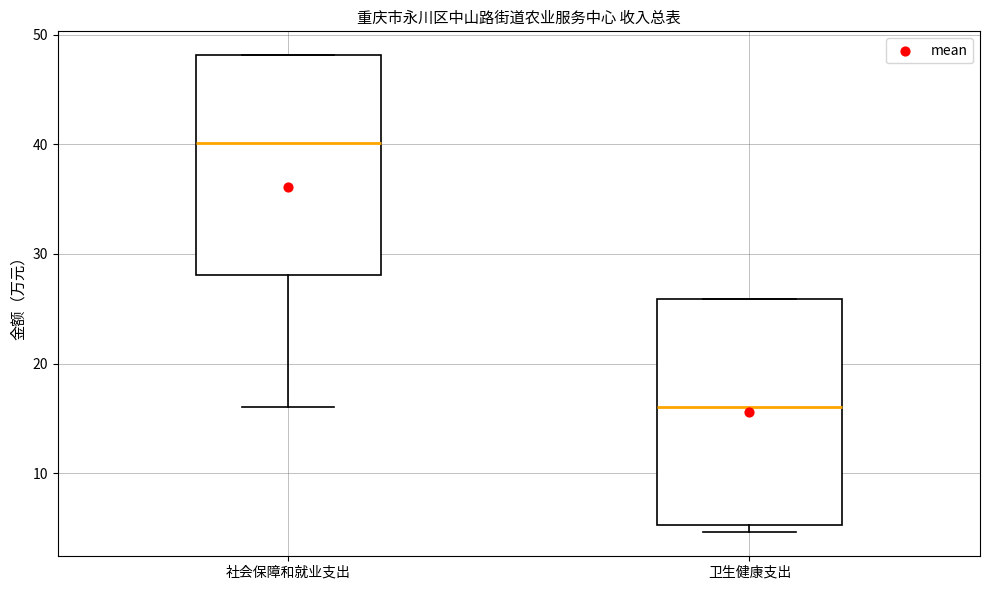

Reading left to right, read every box against the y-axis: the position of its median line, the range the box covers, and the ends of its whiskers. The values are not printed on the chart, so give them approximately, as read against the axis.

社会保障和就业支出: median 40, box 28 to 48, whiskers 16 to 48
卫生健康支出: median 16, box 5 to 26, whiskers 5 (just below the box's lower edge) to 26